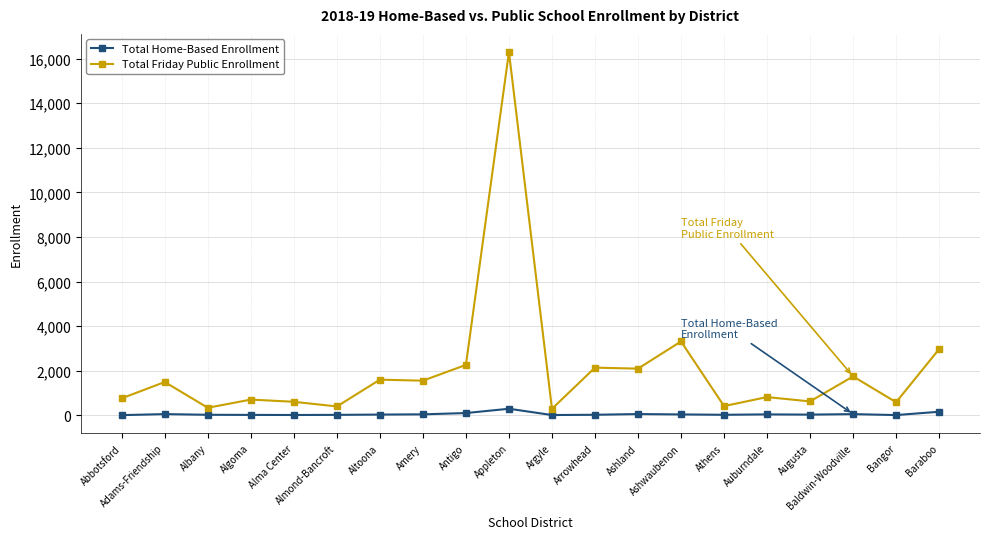

What is the average value of the Total Home-Based Enrollment series?

54